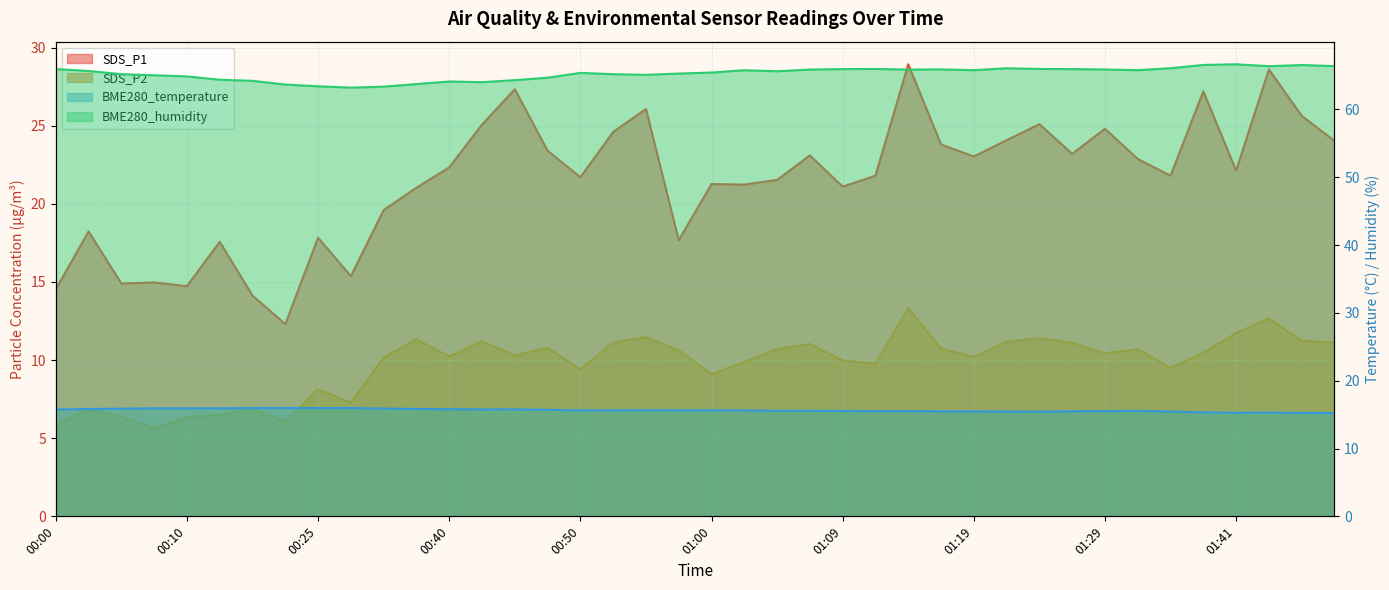

Which series changed the most between 00:10 and 01:14?

SDS_P1